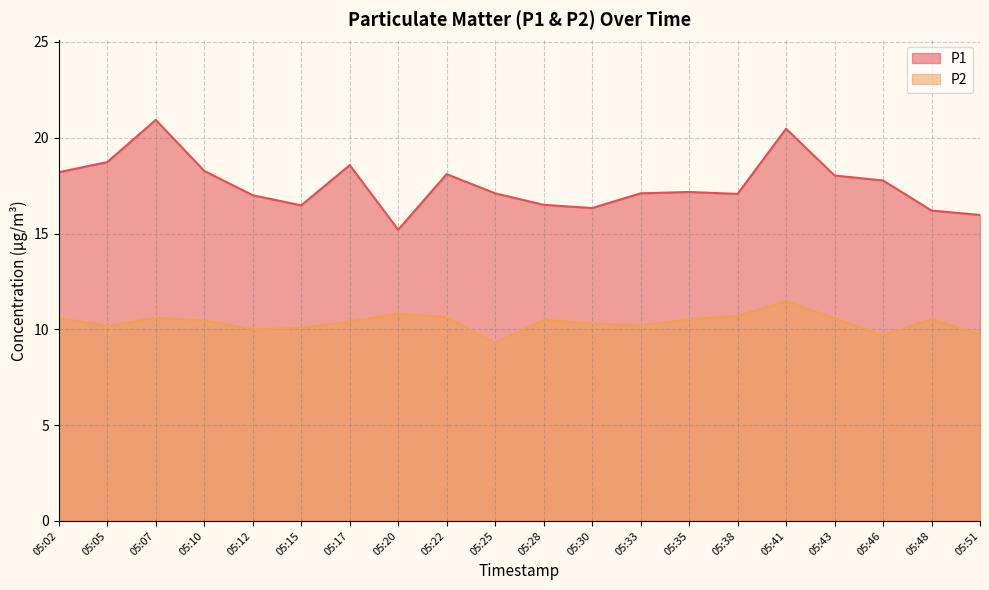

Reading left to right, extract all data points from this chart.

P1: 18.2	18.7	20.9	18.3	17.0	16.5	18.6	15.2	18.1	17.1	16.5	16.3	17.1	17.2	17.1	20.5	18.0	17.8	16.2	16.0
P2: 10.6	10.2	10.6	10.5	10.0	10.1	10.4	10.8	10.6	9.3	10.5	10.3	10.2	10.5	10.7	11.5	10.6	9.7	10.5	9.7